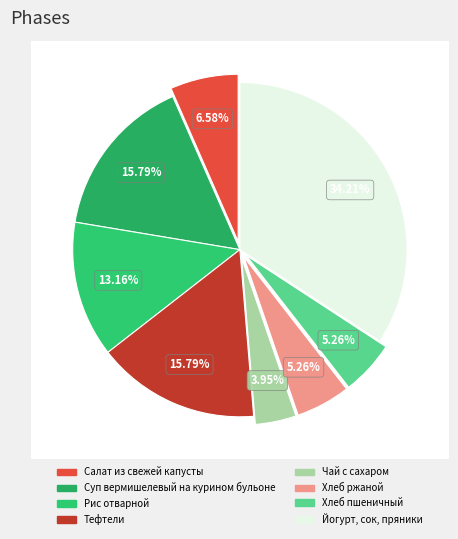

Approximately how many times larger is the value at Салат из свежей капусты compared to Йогурт, сок, пряники?

0.2